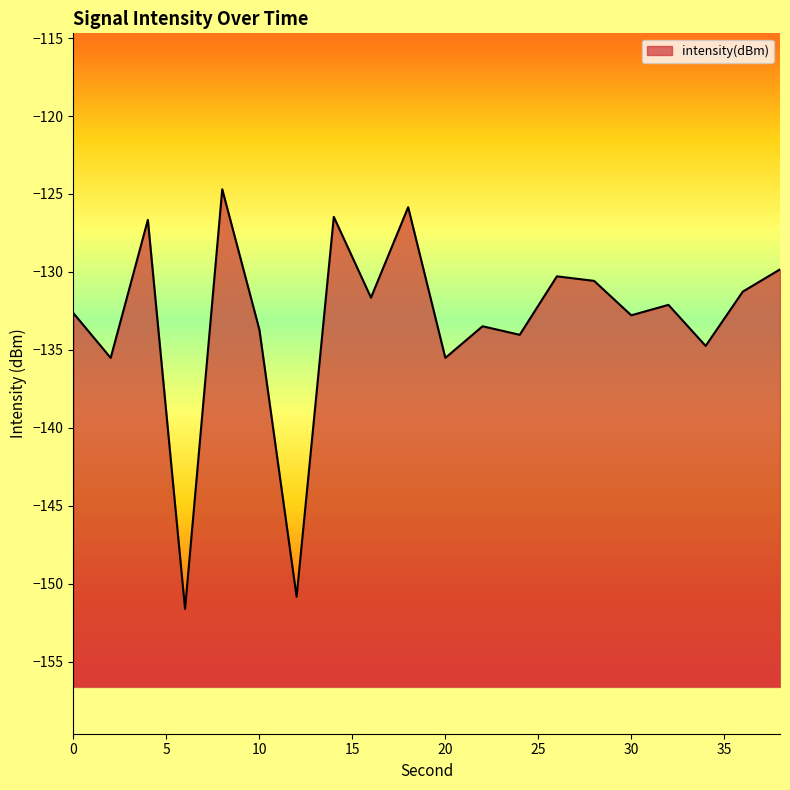

What is the greatest value displayed?

-124.7